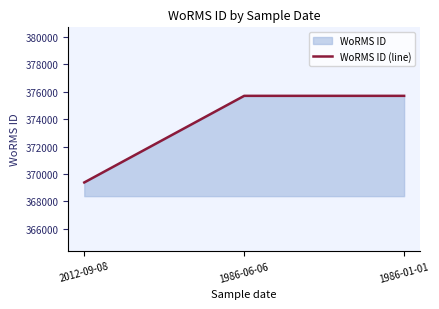

What is the sum of the values at 2012-09-08 and 1986-06-06?

745076